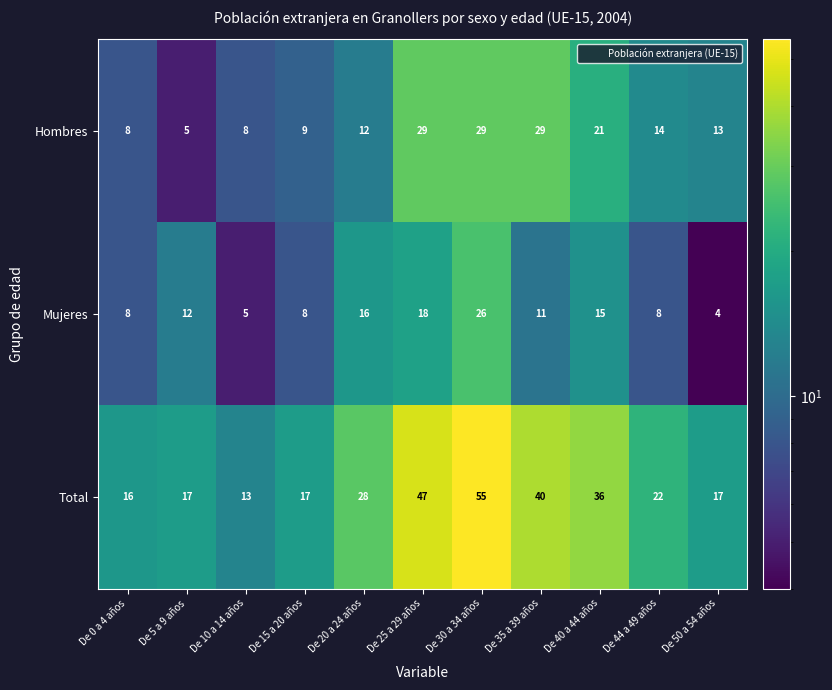

What is the sum of the Hombres values at De 50 a 54 años and De 40 a 44 años?

34